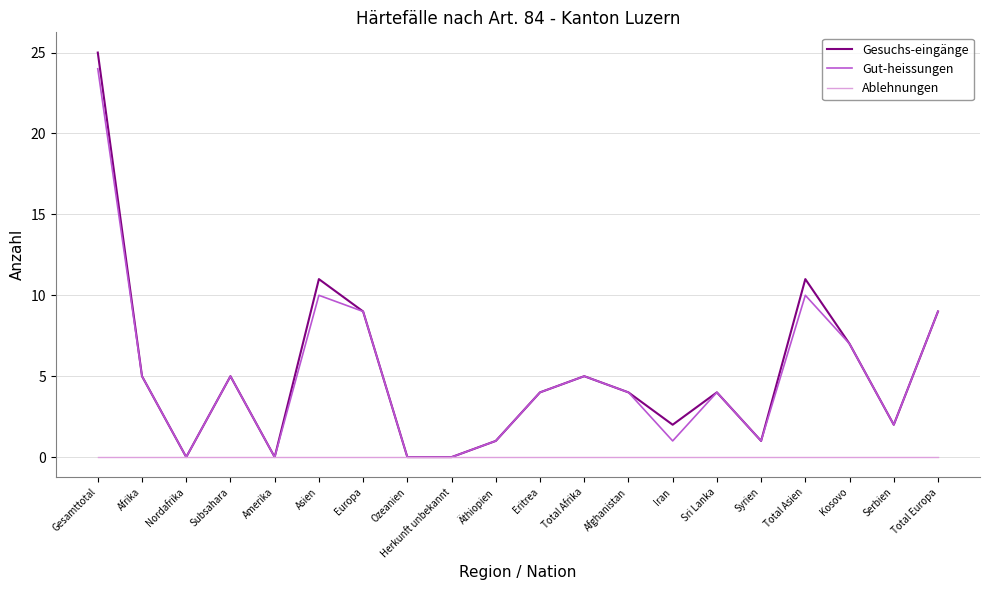

At which category is the sum across all series the highest?

Gesamttotal